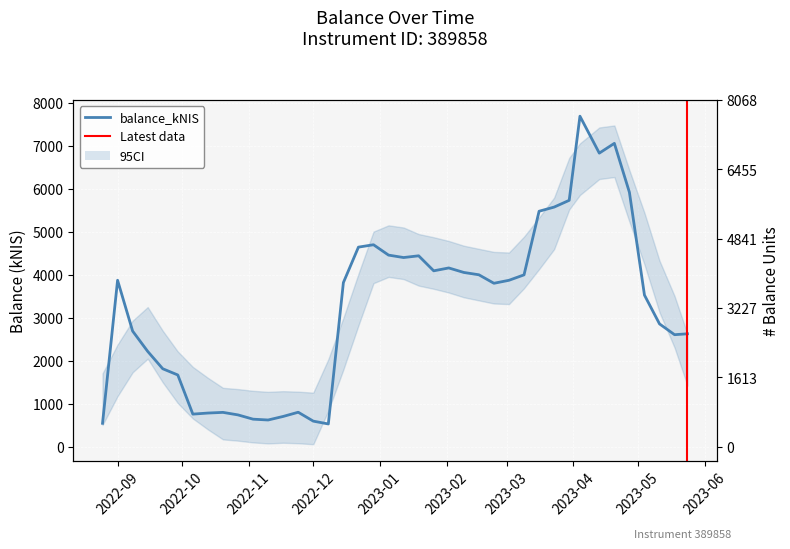

What is the average value?

3251.7